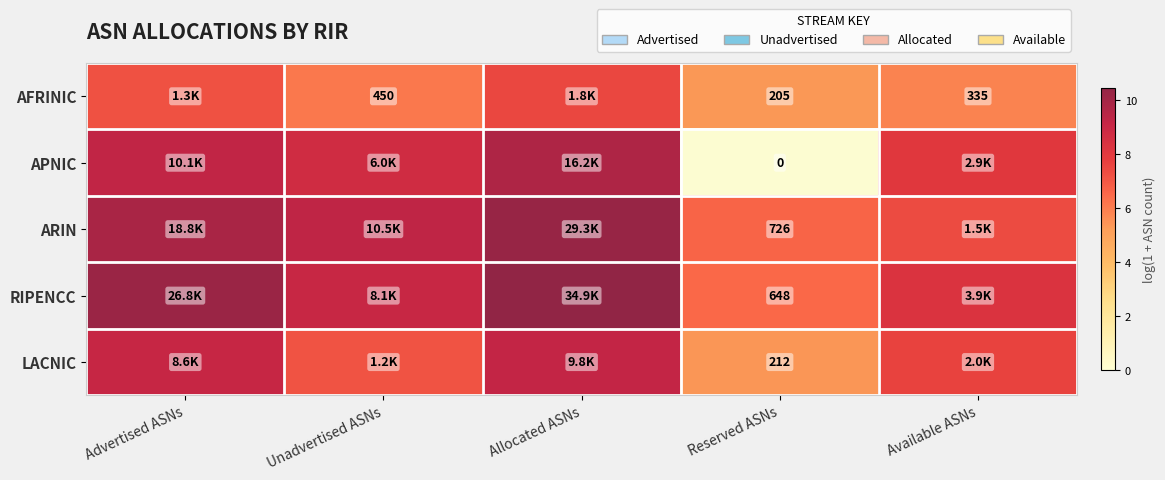

Is it true that AFRINIC equals 10.3 at Available ASNs?

False